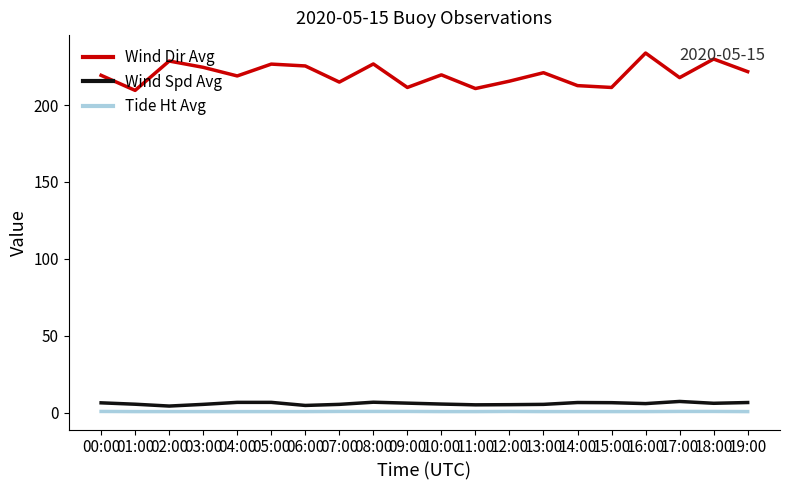

Is the value of Wind Spd Avg at 17:00 greater than the value of Wind Dir Avg at 13:00?

No